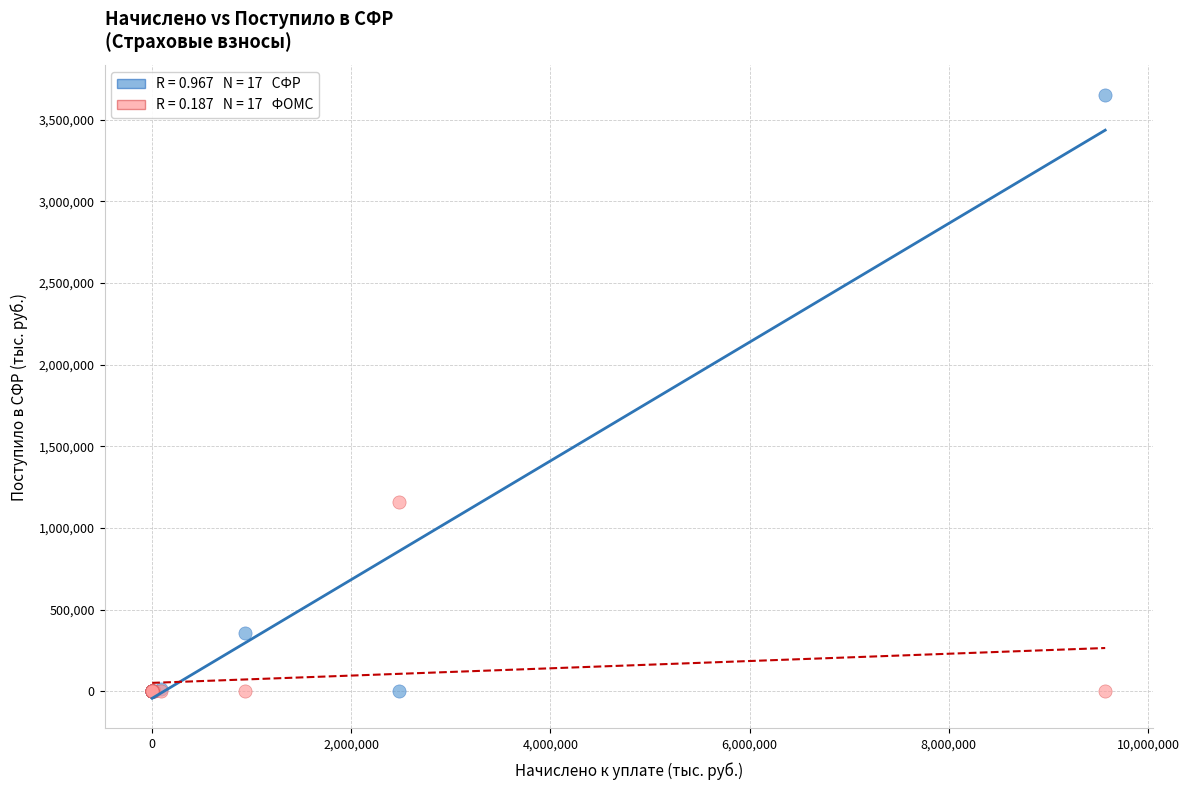

Across all series, what Y value is closest to 1825973?

1158046